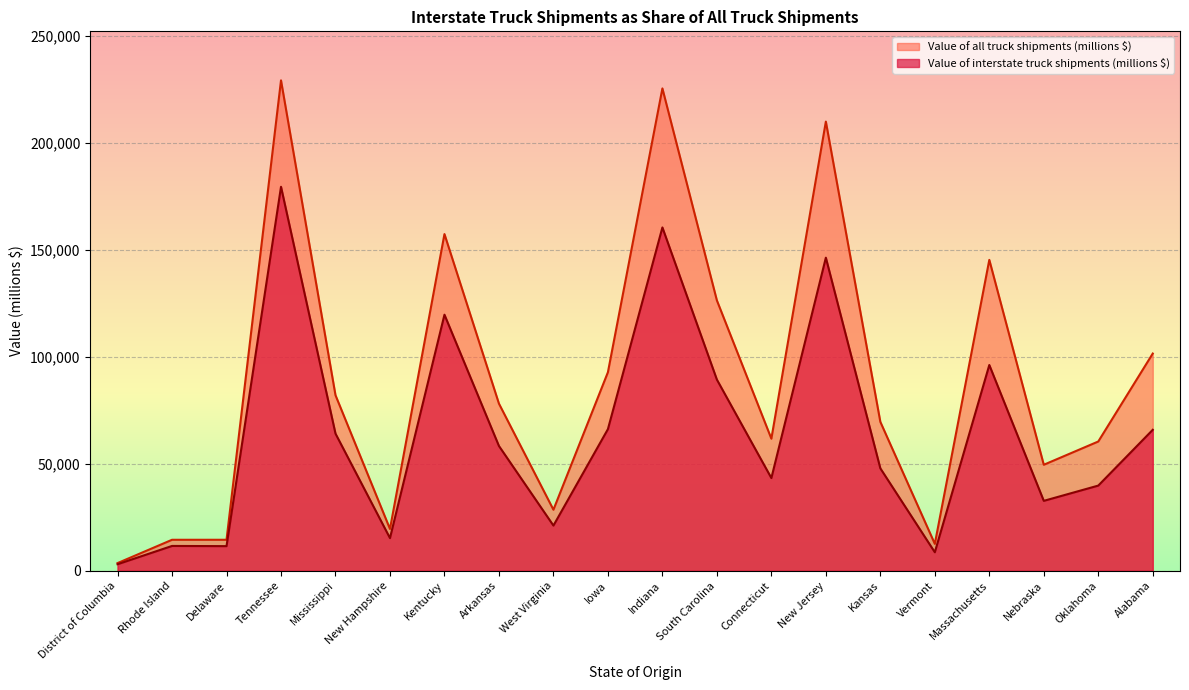

What is the smallest value displayed?

3042